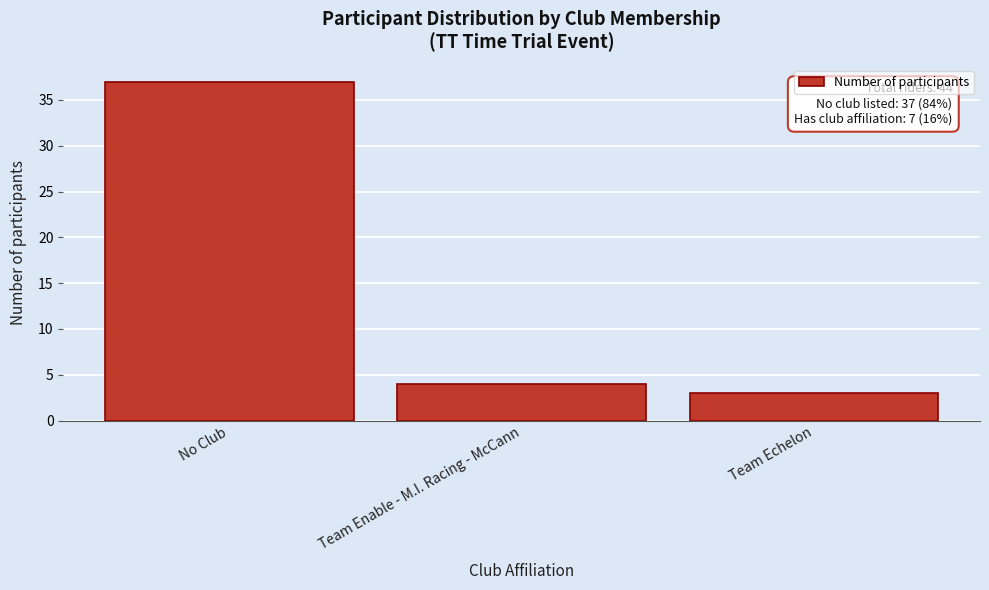

Reading right to left, transcribe all the data shown in this chart.

Team Echelon=3	Team Enable - M.I. Racing - McCann=4	No Club=37